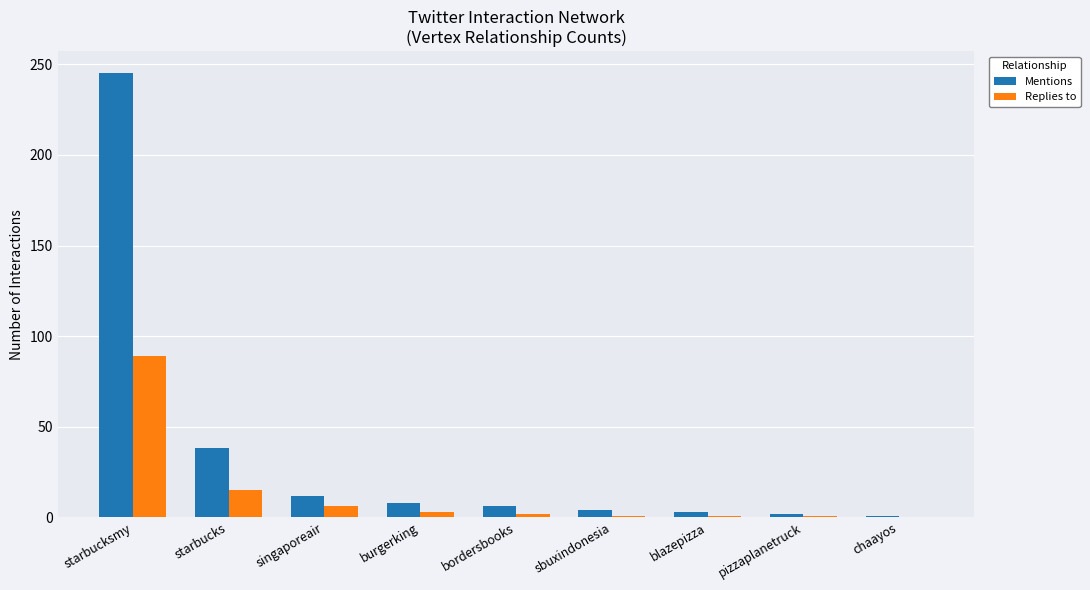

Between starbucksmy and chaayos, which series saw the biggest shift?

Mentions